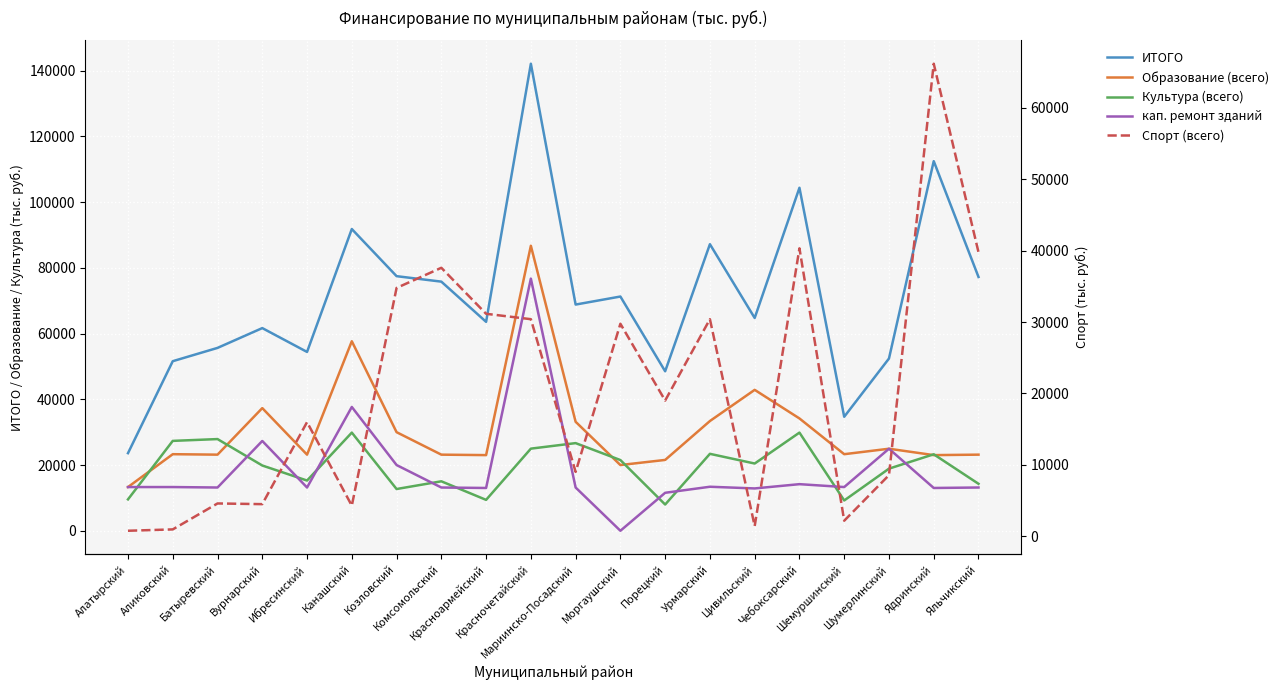

At which category does Образование (всего) reach its first local valley?

Батыревский